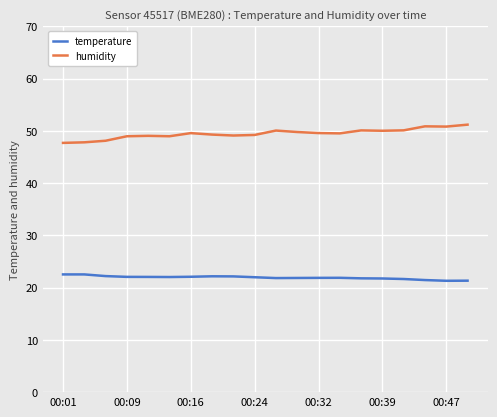

How many series are shown in this chart?

2